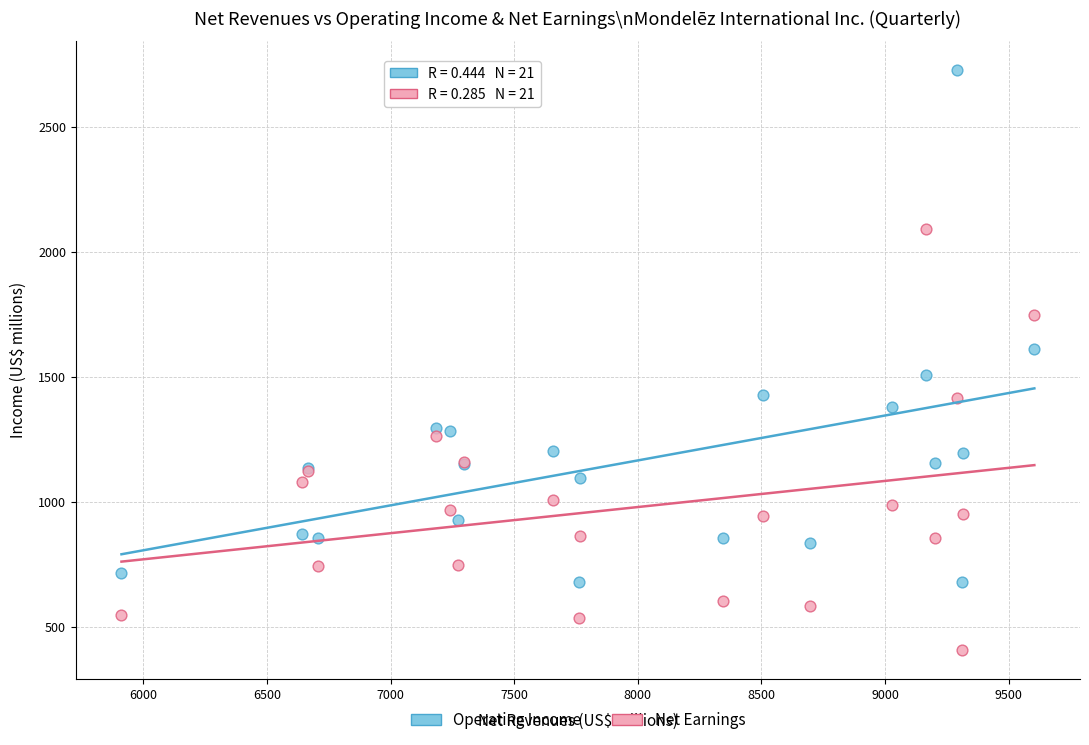

What is the X range (max minus min) for the scatter plot?

3693